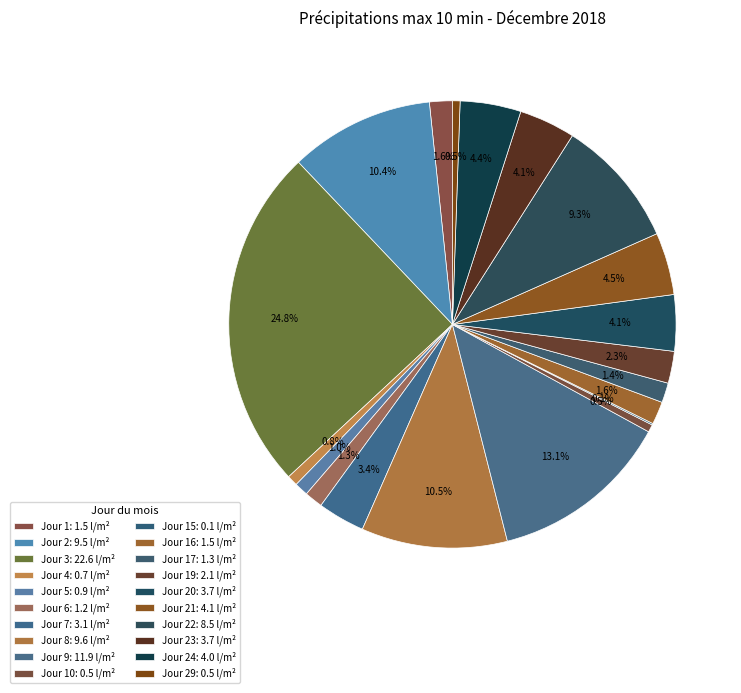

Is there a majority slice in this chart?

No